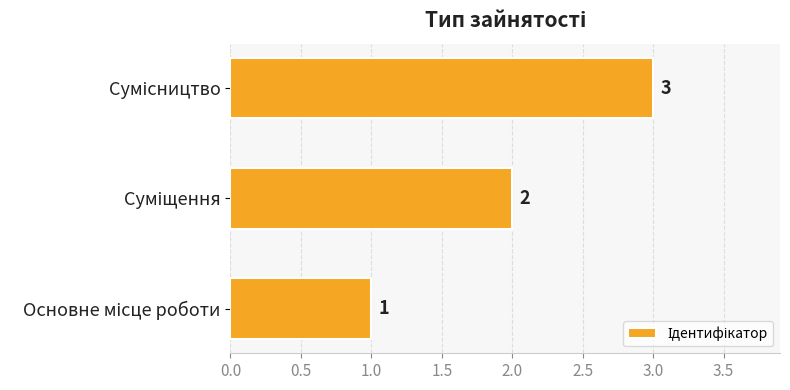

What is the greatest value displayed?

3